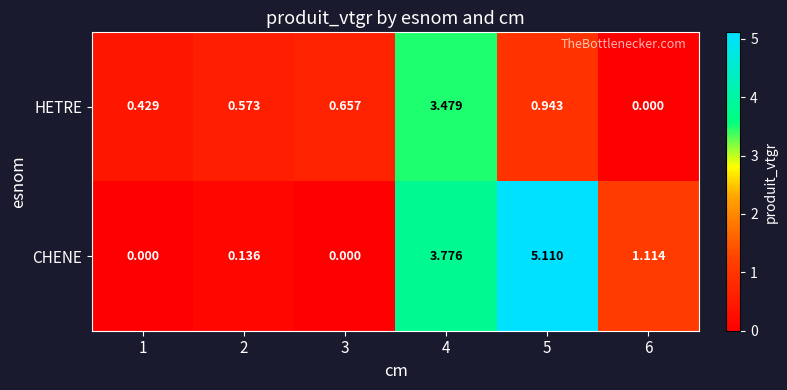

Which series has the largest range (max minus min)?

CHENE